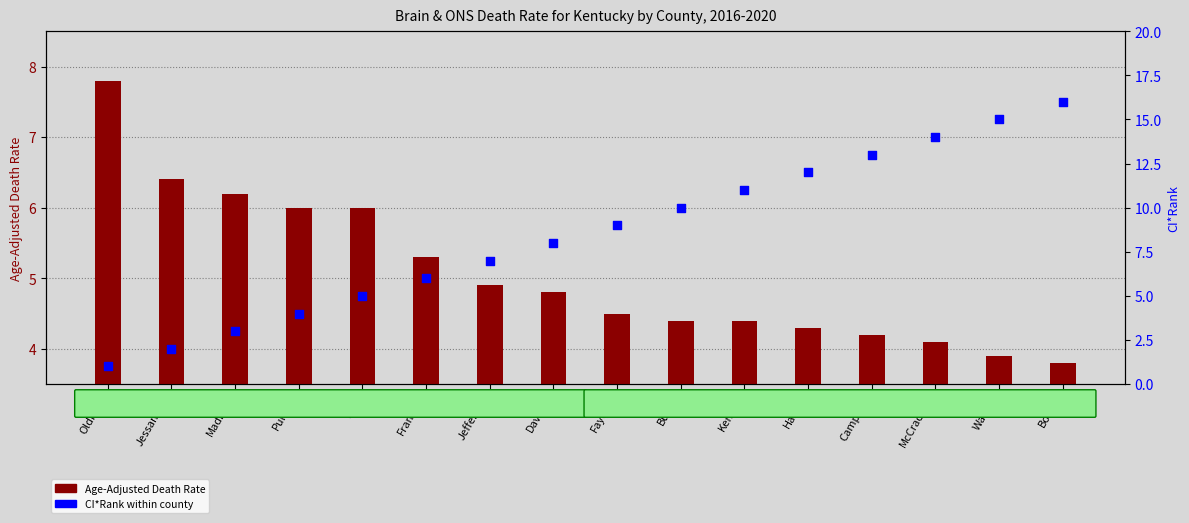

Which series has the largest total across all categories?

CI*Rank